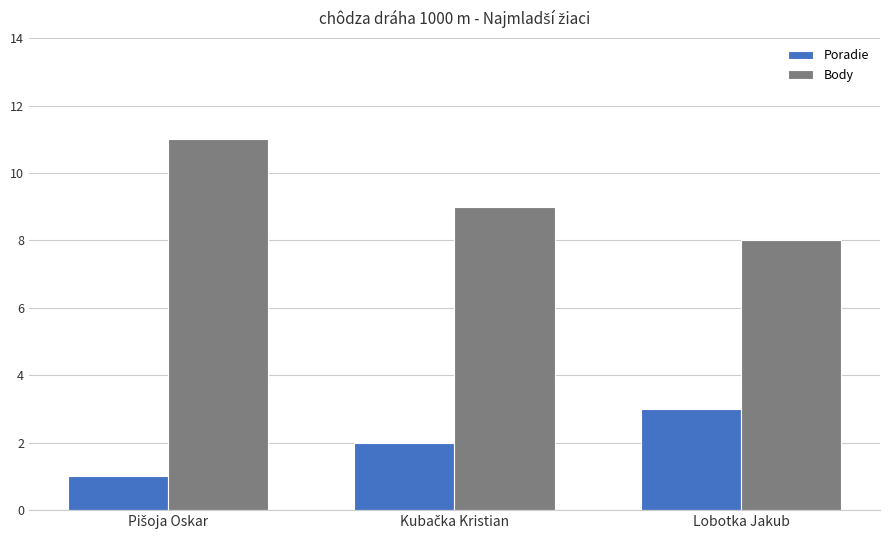

What is the sum of all Poradie values?

6